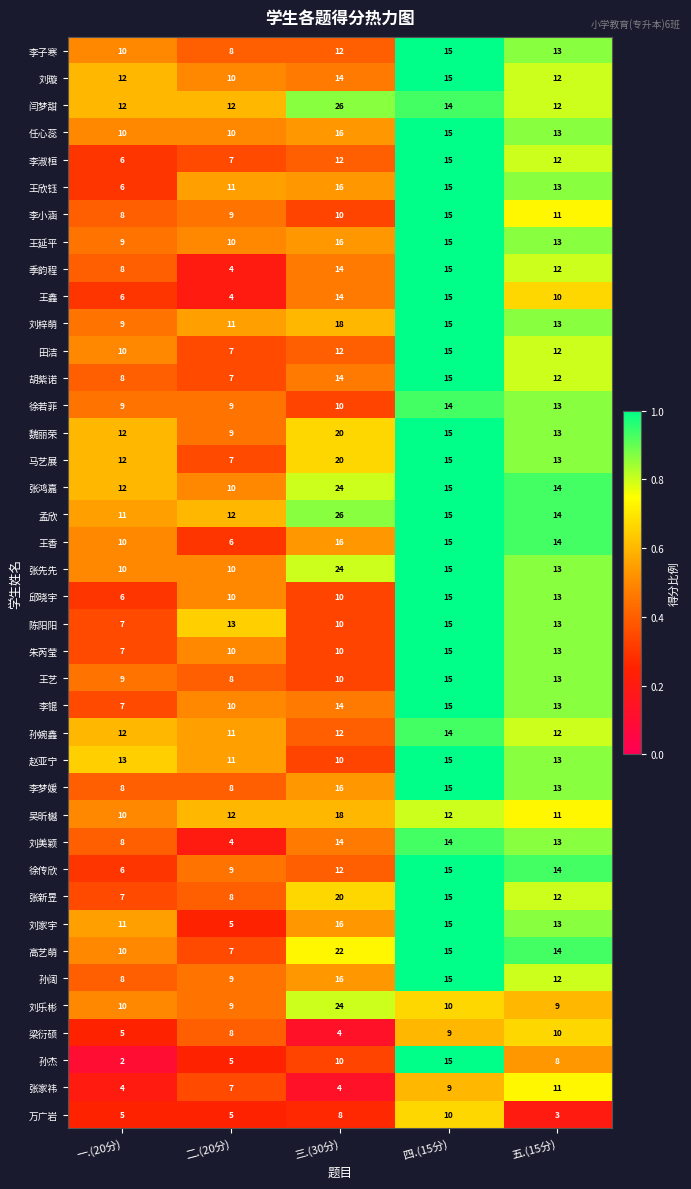

At which label does 万广岩 reach its peak?

四.(15分)